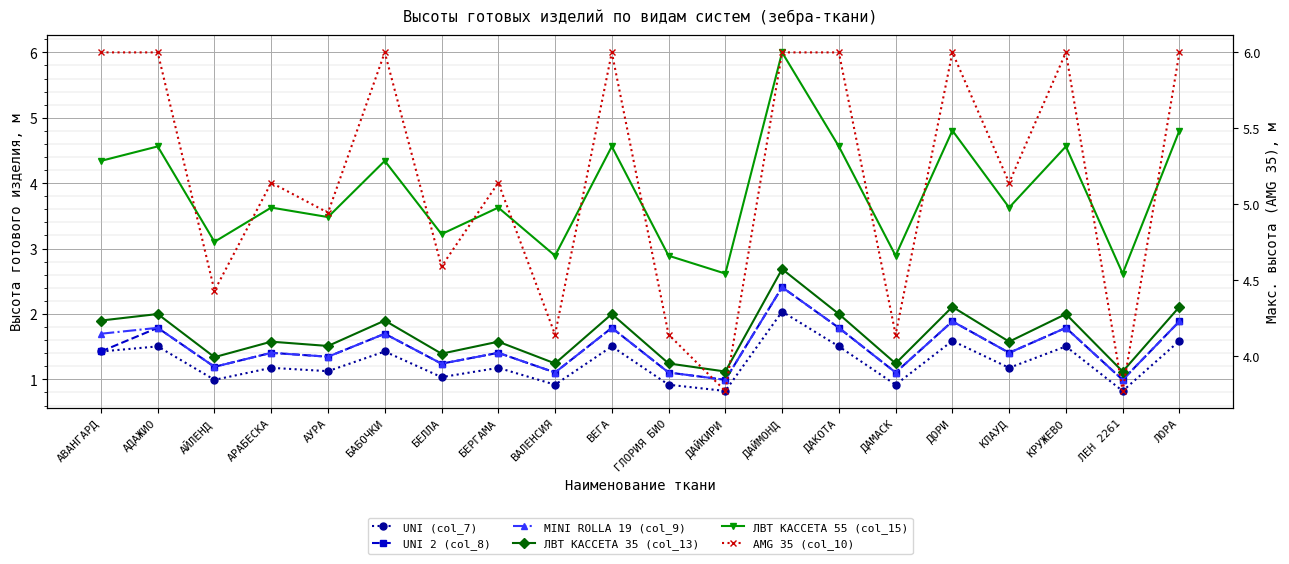

At how many categories does at least one series exceed 5?

12